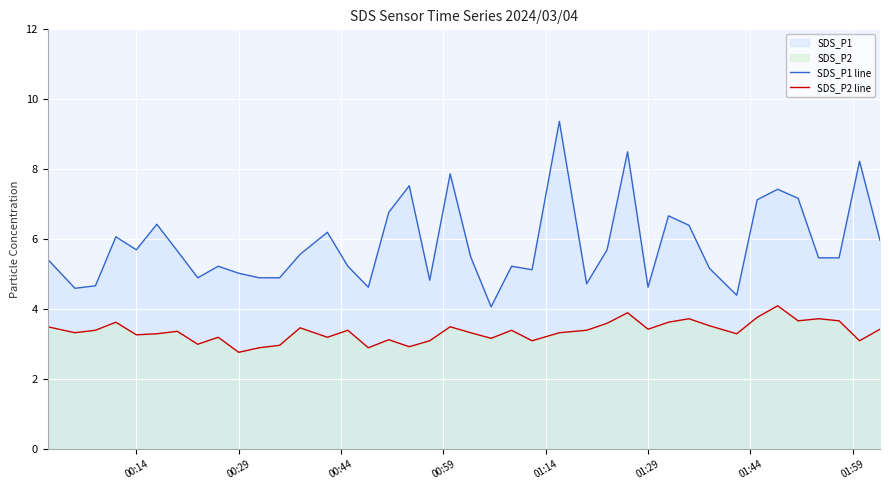

How many series are shown in this chart?

2